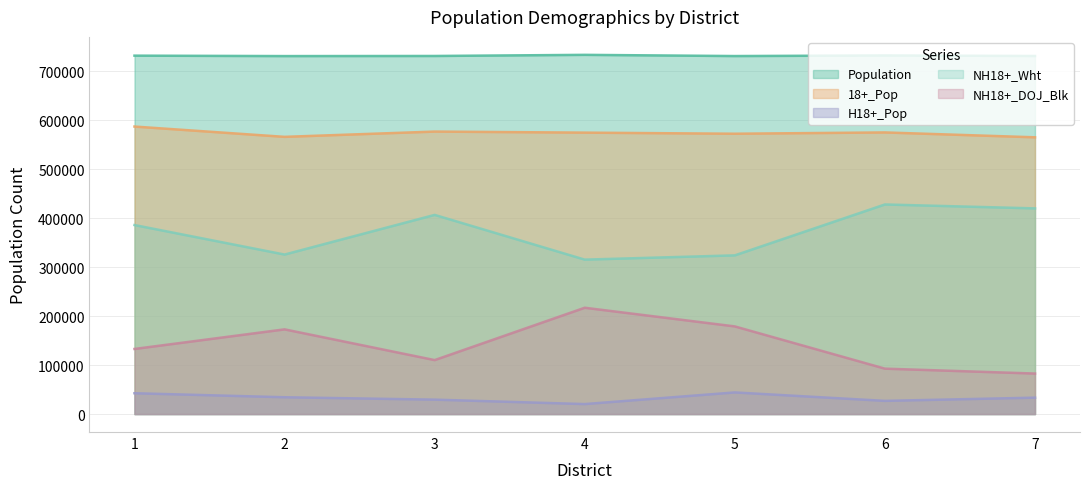

True or false: H18+_Pop has a value of 60403 at 2.

False